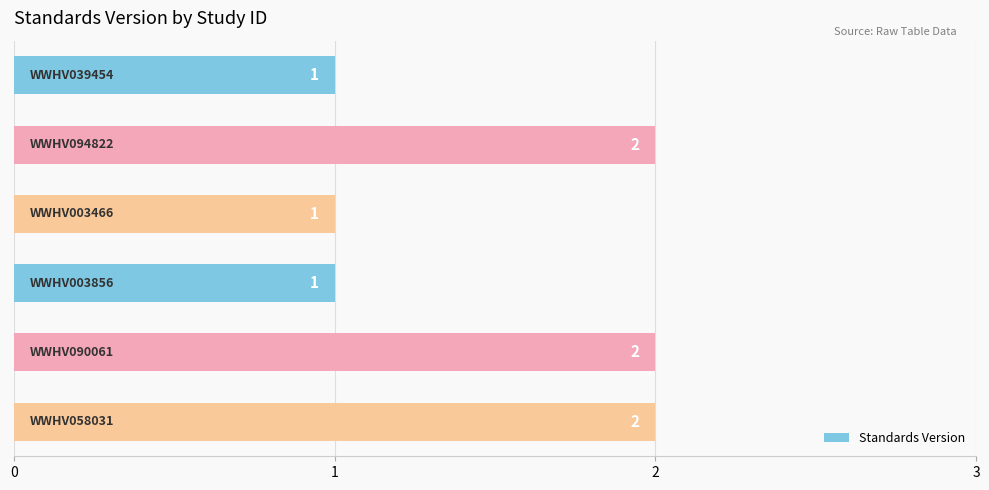

What is the difference between the maximum and minimum values?

1